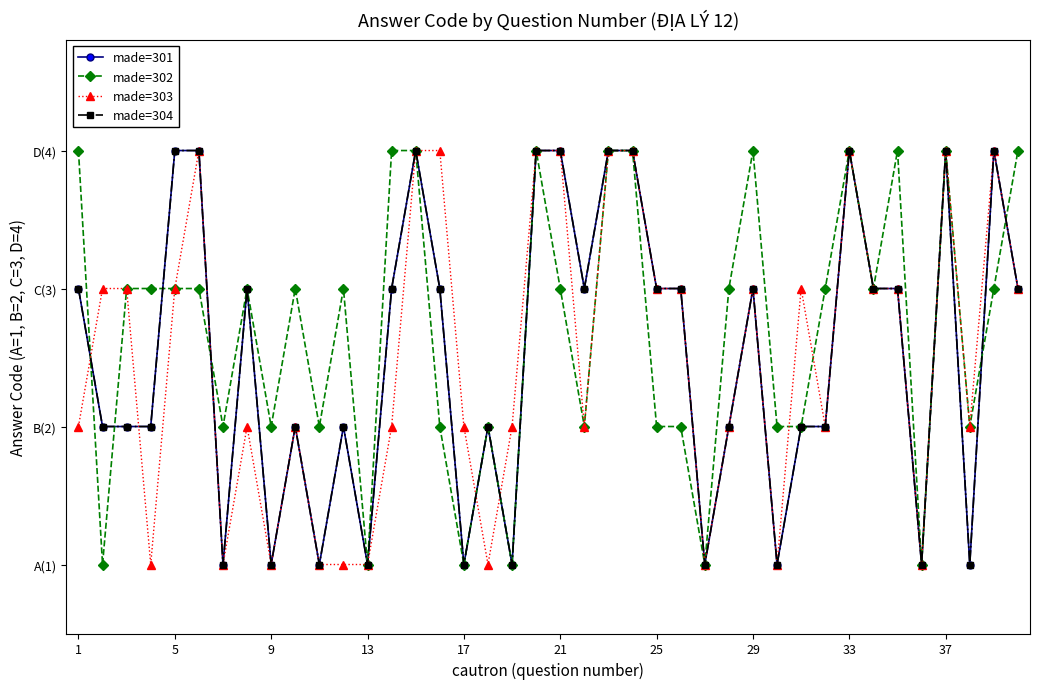

What is the sum of all made=303 values?

100